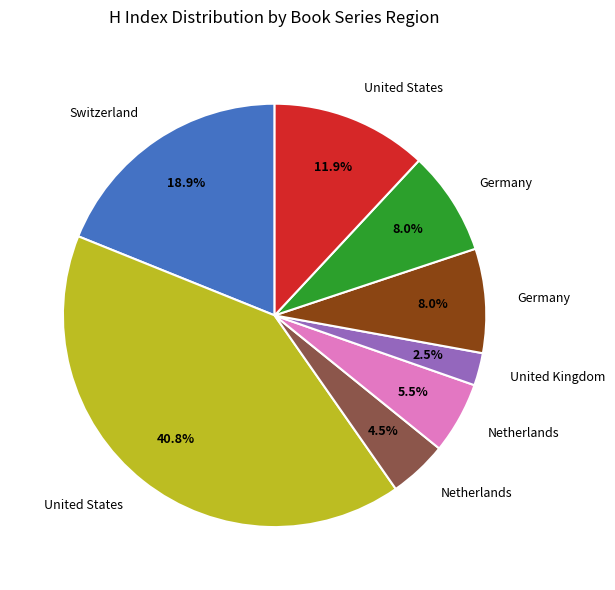

Is there a majority slice in this chart?

No